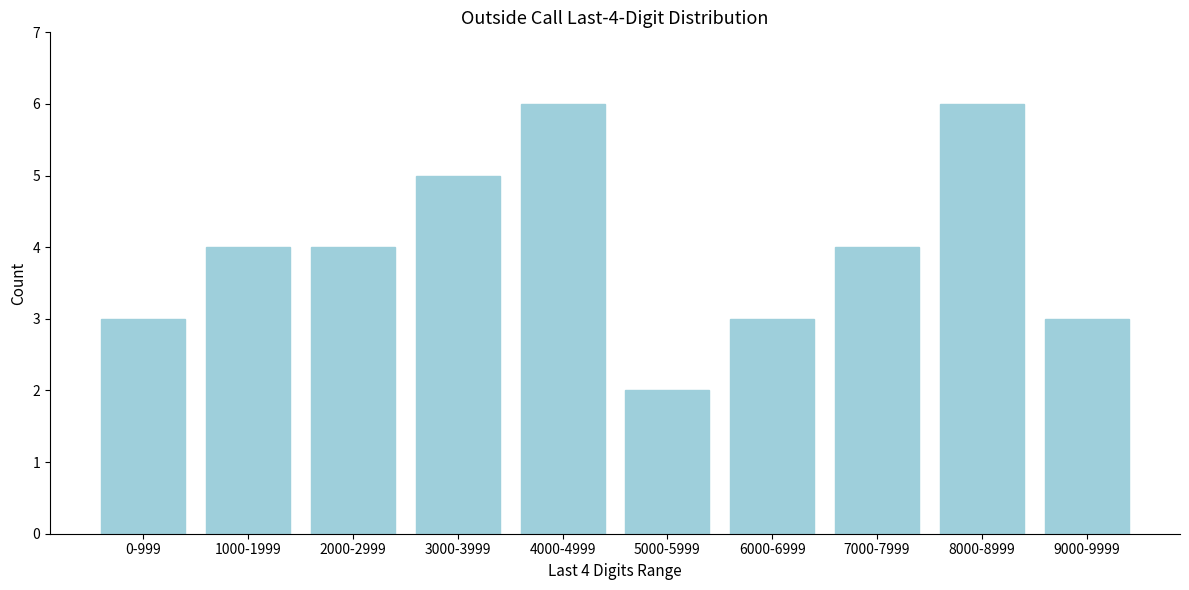

Reading right to left, what are all the values shown in this chart?

9000-9999=3	8000-8999=6	7000-7999=4	6000-6999=3	5000-5999=2	4000-4999=6	3000-3999=5	2000-2999=4	1000-1999=4	0-999=3